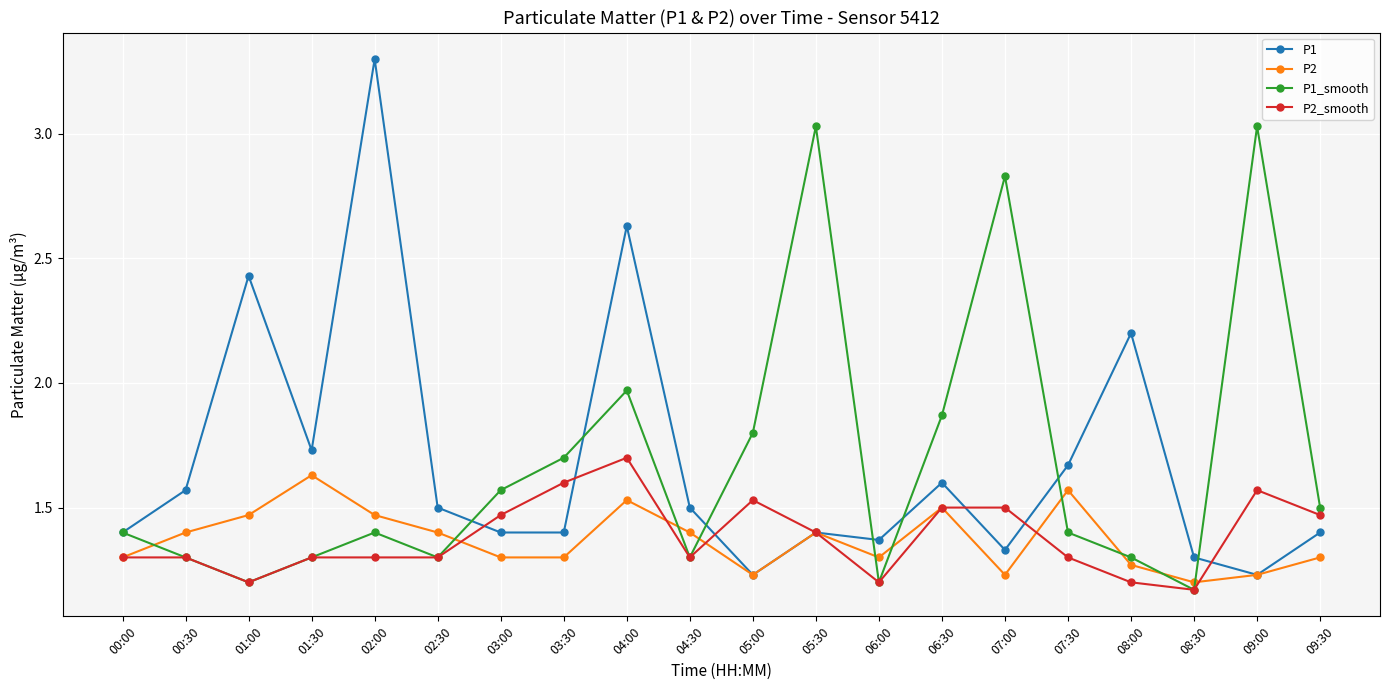

The value of P1_smooth at 00:00 is 1.4. True or false?

True